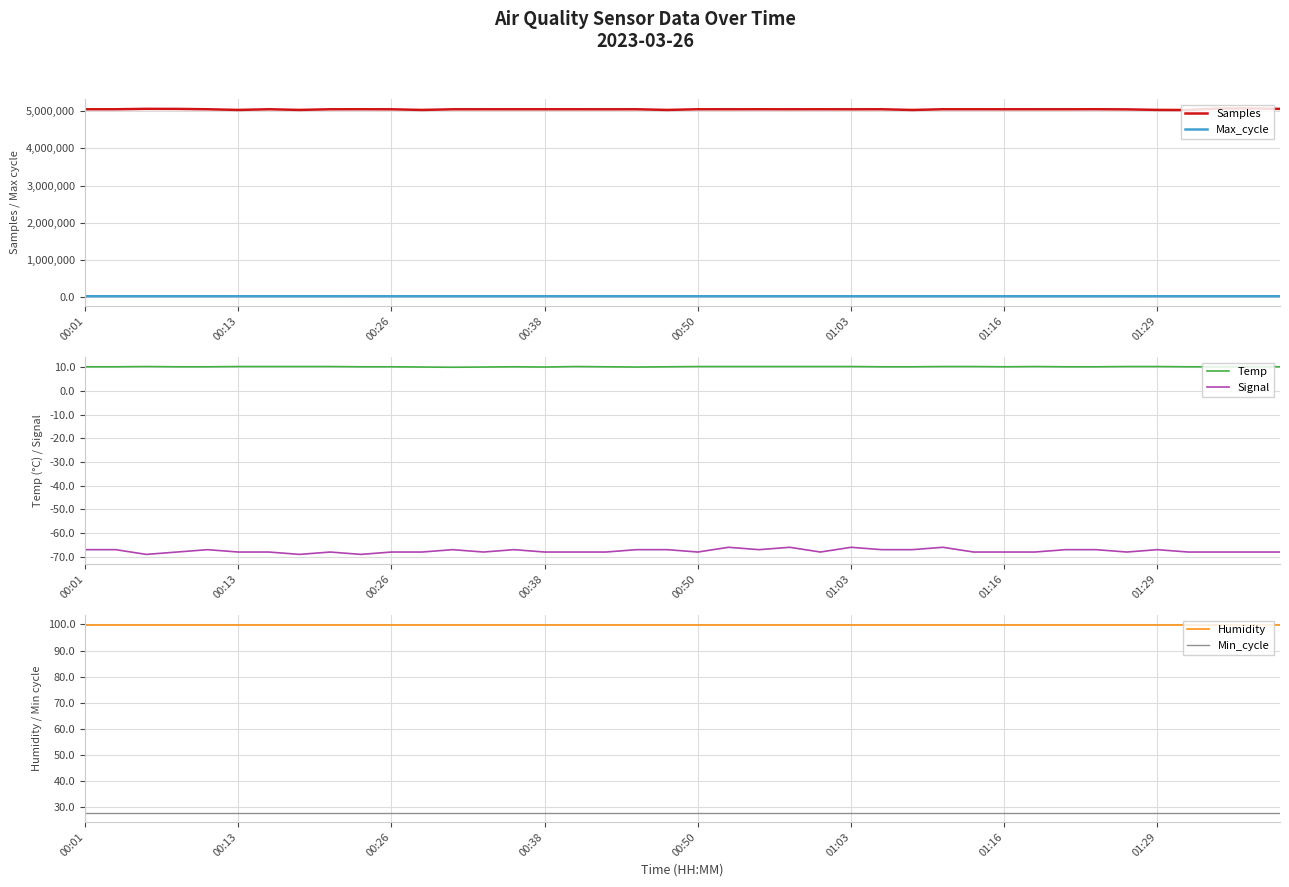

List the series in order of their peak value, lowest first.

Signal, Temp, Min_cycle, Humidity, Max_cycle, Samples